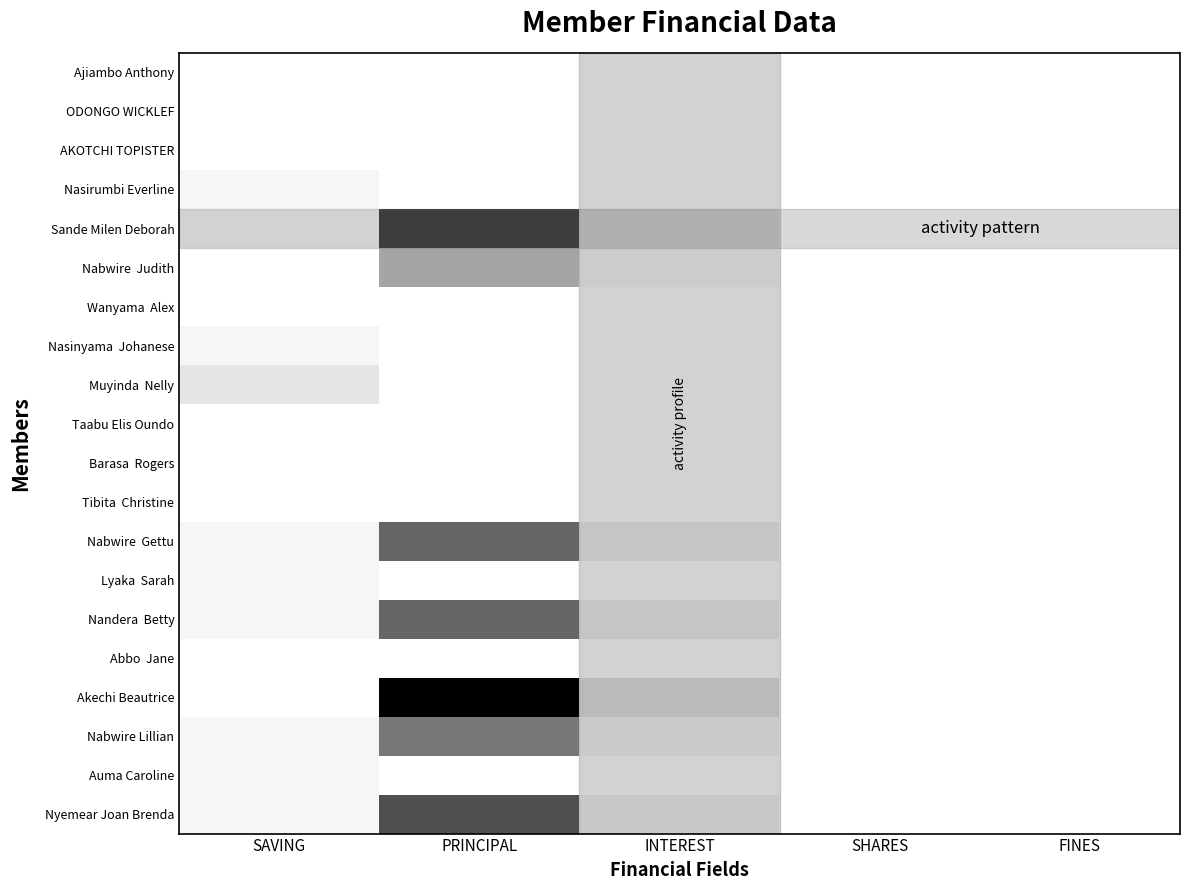

Rank the series by their maximum value, from lowest to highest.

Ajiambo Anthony, ODONGO WICKLEF, AKOTCHI TOPISTER, Wanyama Alex, Taabu Elis Oundo, Barasa Rogers, Tibita Christine, Abbo Jane, Nasirumbi Everline, Nasinyama Johanese, Lyaka Sarah, Auma Caroline, Muyinda Nelly, Nabwire Judith, Nabwire Lillian, Nabwire Gettu, Nandera Betty, Nyemear Joan Brenda, Sande Milen Deborah, Akechi Beautrice